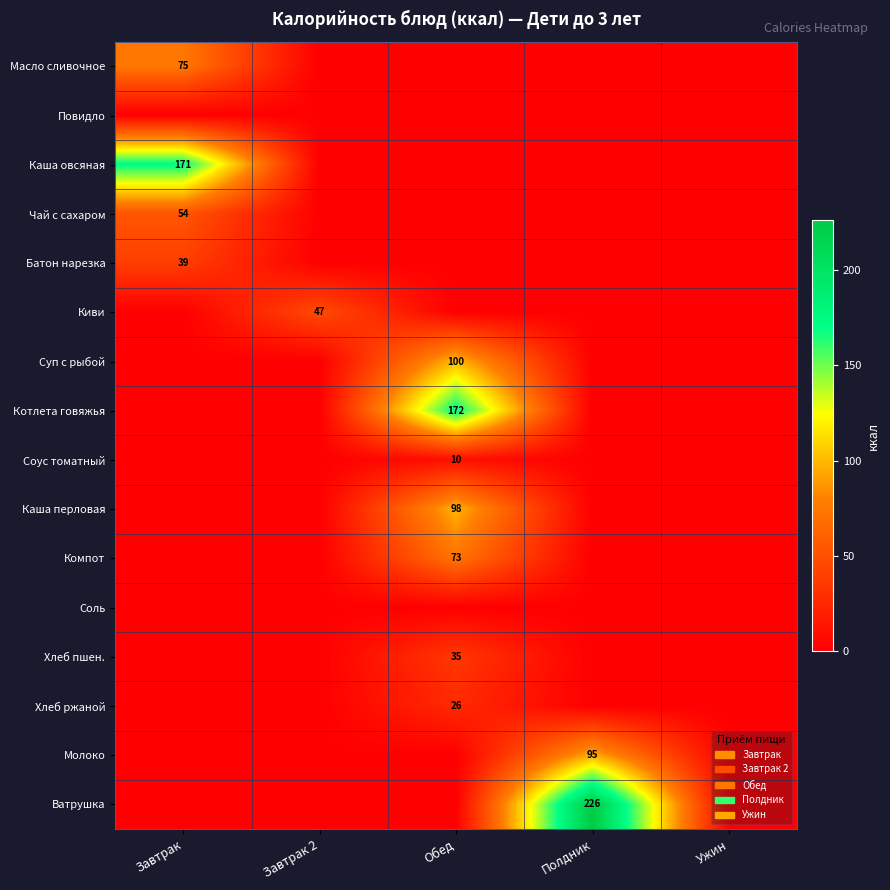

Is it true that Суп с рыбой equals 100 at Обед?

True